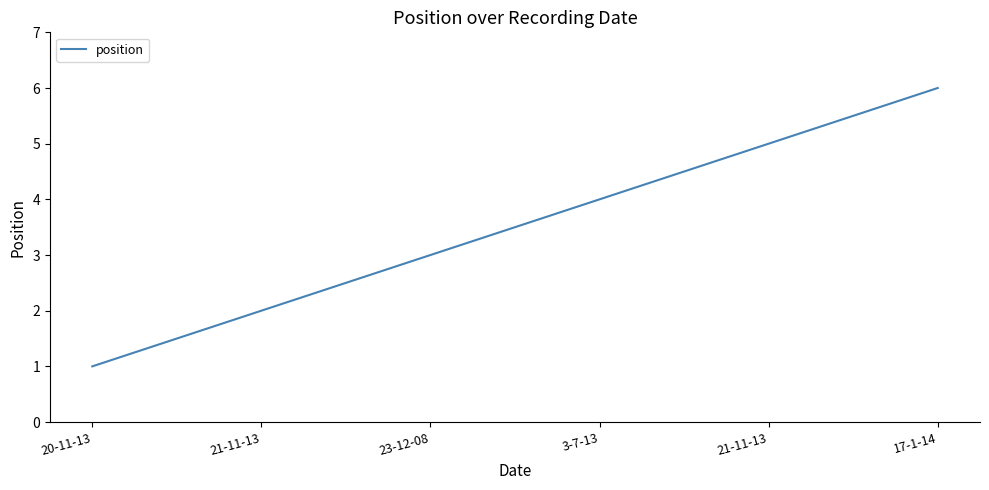

Does the chart display data point markers on the line(s)?

No